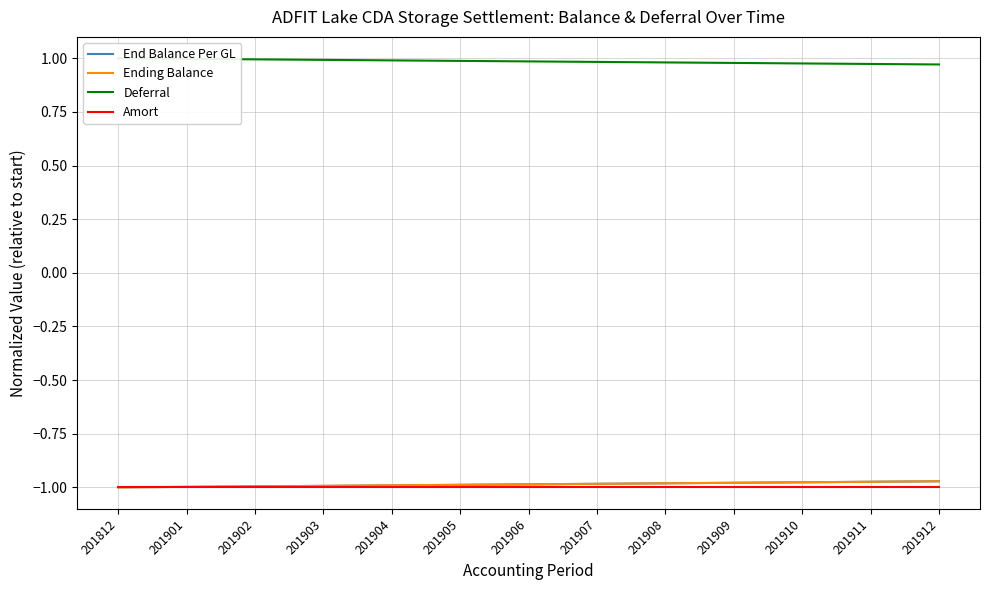

Reading left to right, what are all the values shown in this chart?

End Balance Per GL: -1.0	-1.0	-1.0	-1.0	-1.0	-1.0	-1.0	-1.0	-1.0	-1.0	-1.0	-1.0	-1.0
Ending Balance: -1.0	-1.0	-1.0	-1.0	-1.0	-1.0	-1.0	-1.0	-1.0	-1.0	-1.0	-1.0	-1.0
Deferral: 1.0	1.0	1.0	1.0	1.0	1.0	1.0	1.0	1.0	1.0	1.0	1.0	1.0
Amort: -1.0	-1.0	-1.0	-1.0	-1.0	-1.0	-1.0	-1.0	-1.0	-1.0	-1.0	-1.0	-1.0